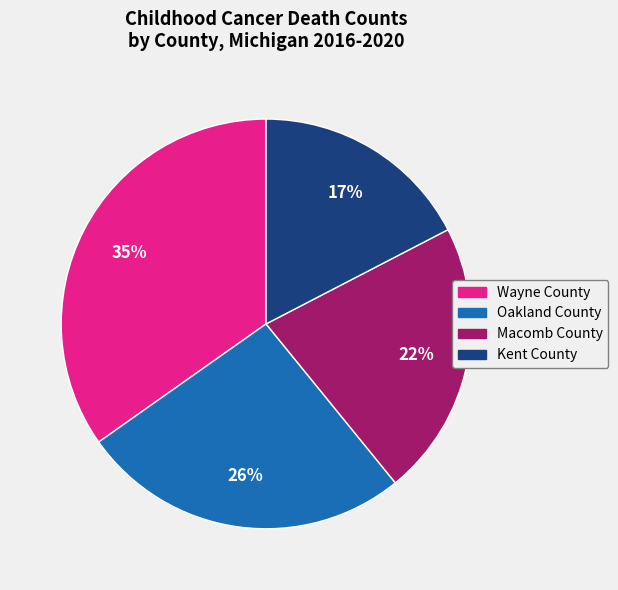

To the nearest percent, what is the combined percentage of Kent County and Macomb County?

39%